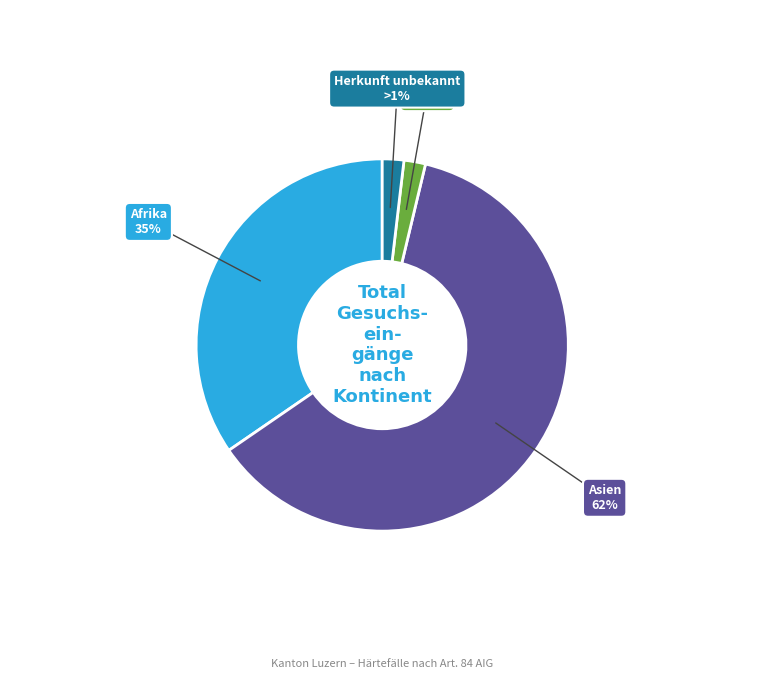

Which slice is the smallest?

Europa